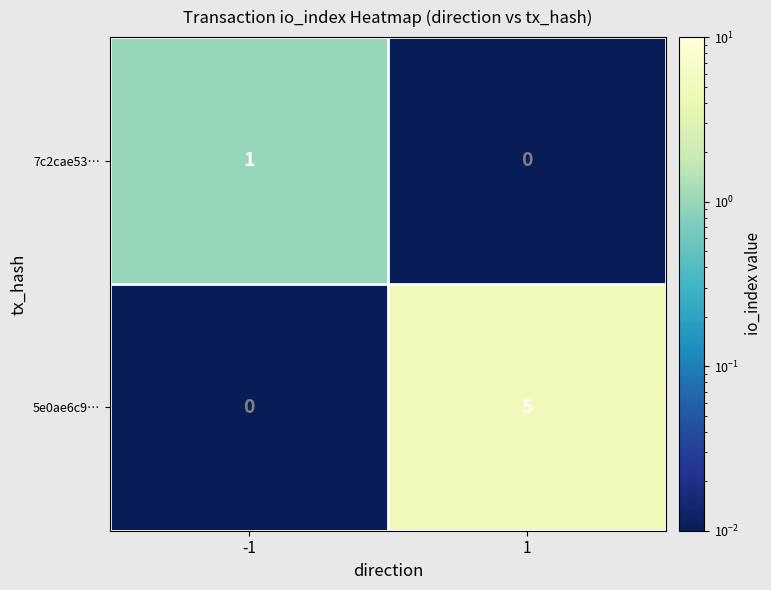

Rank the series by their average value, from lowest to highest.

7c2cae53…, 5e0ae6c9…